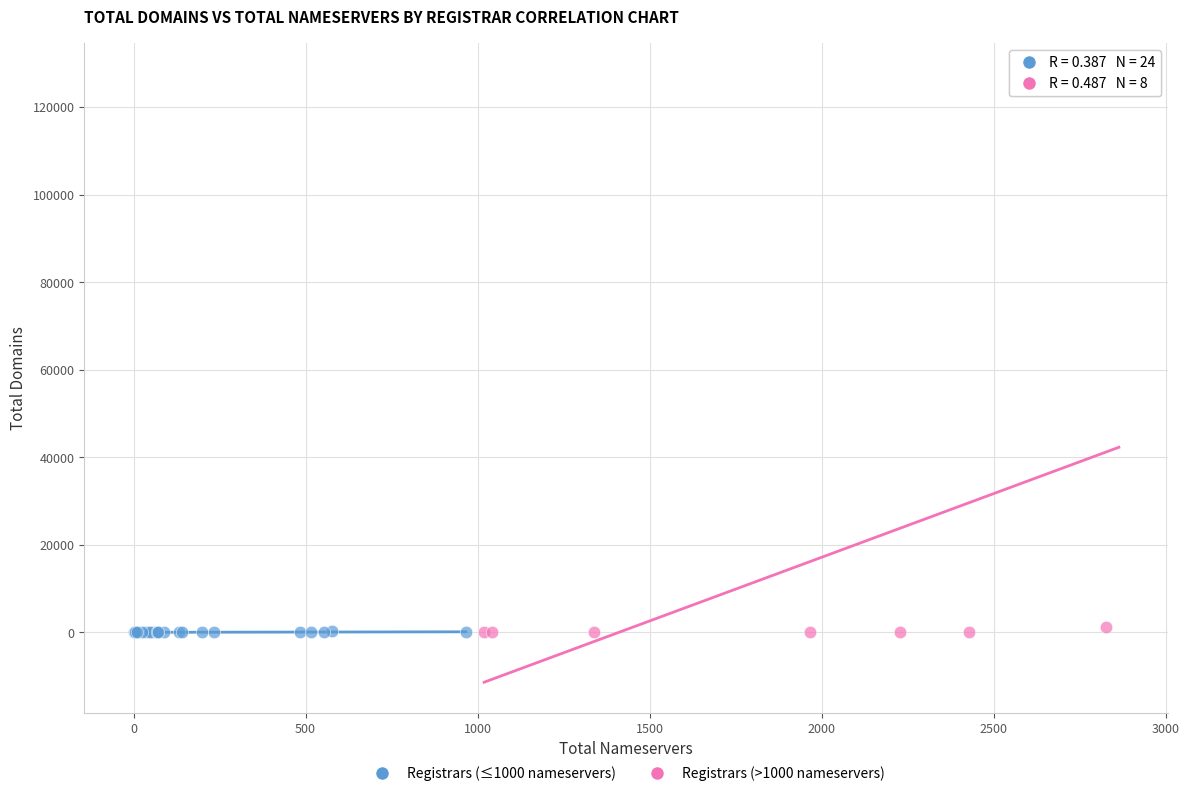

Which series has the widest spread of Y values?

Registrars (>1000 nameservers)